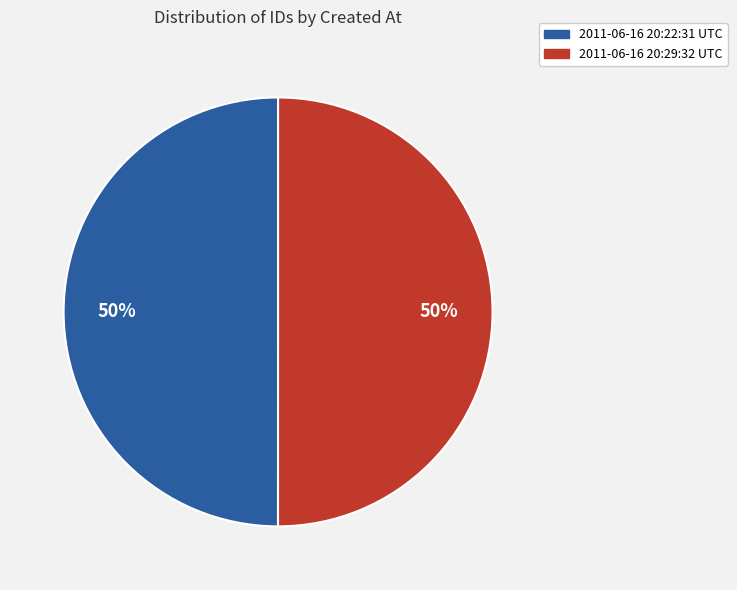

How many slices are in this pie chart?

2